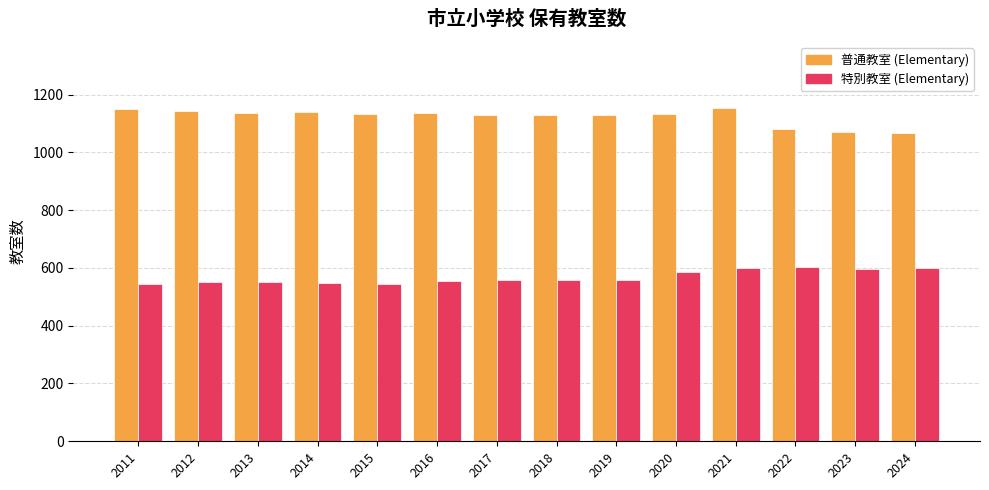

How many bars are there in each group?

2